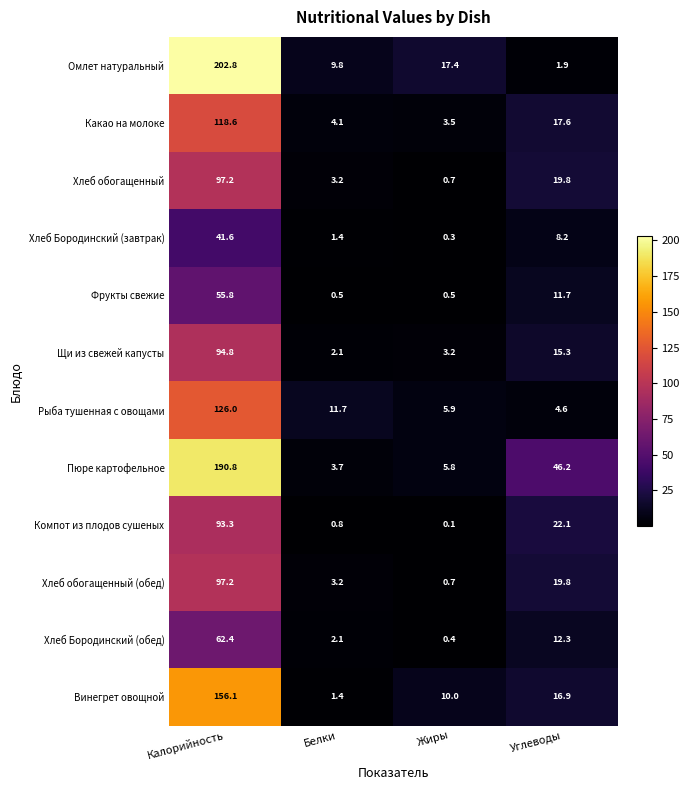

List the labels in order of Омлет натуральный value, largest first.

Калорийность, Жиры, Белки, Углеводы